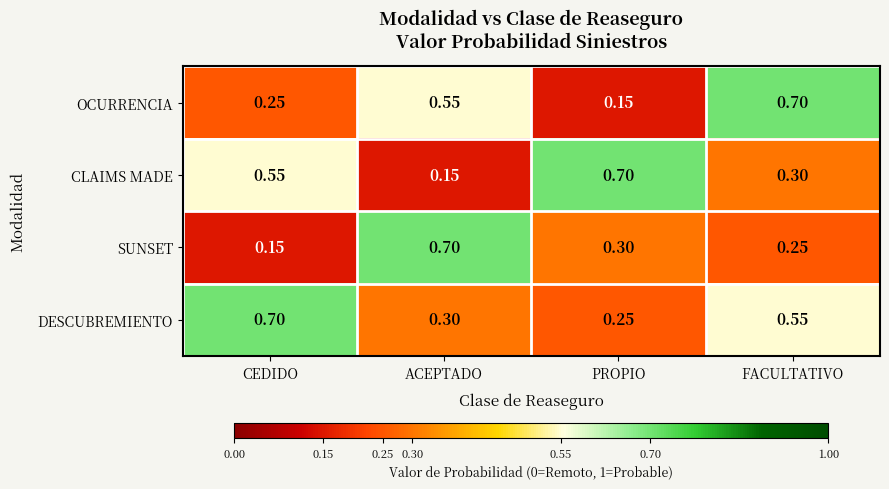

At which category is the sum across all series the highest?

FACULTATIVO